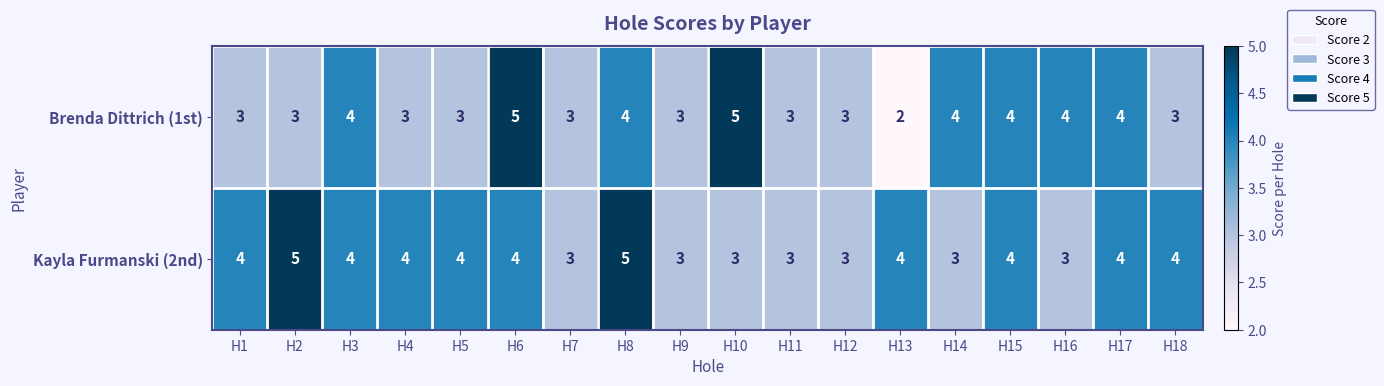

What is the approximate value of Kayla Furmanski (2nd) at H8?

5